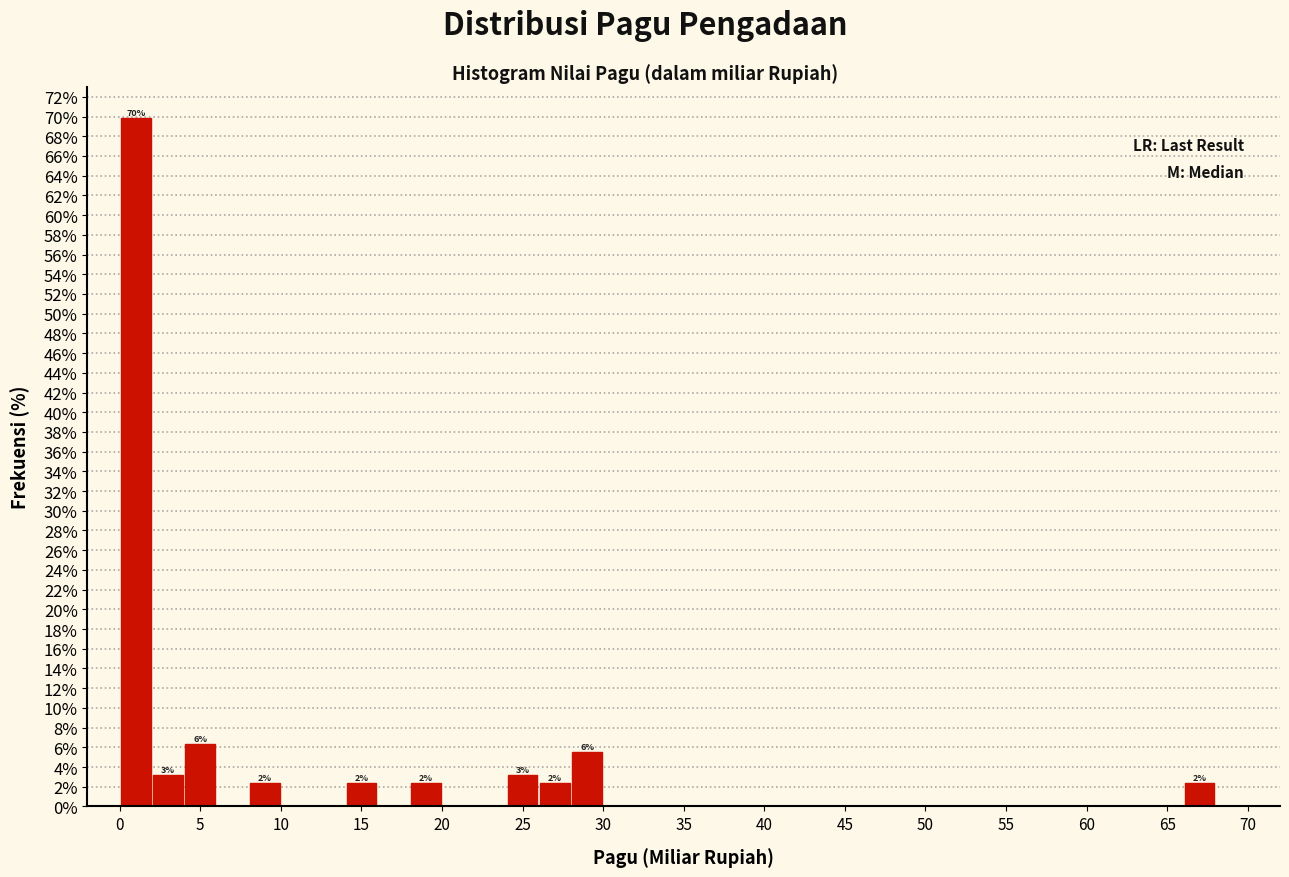

Over which range of the x-axis is the bar tallest?

0 to 2